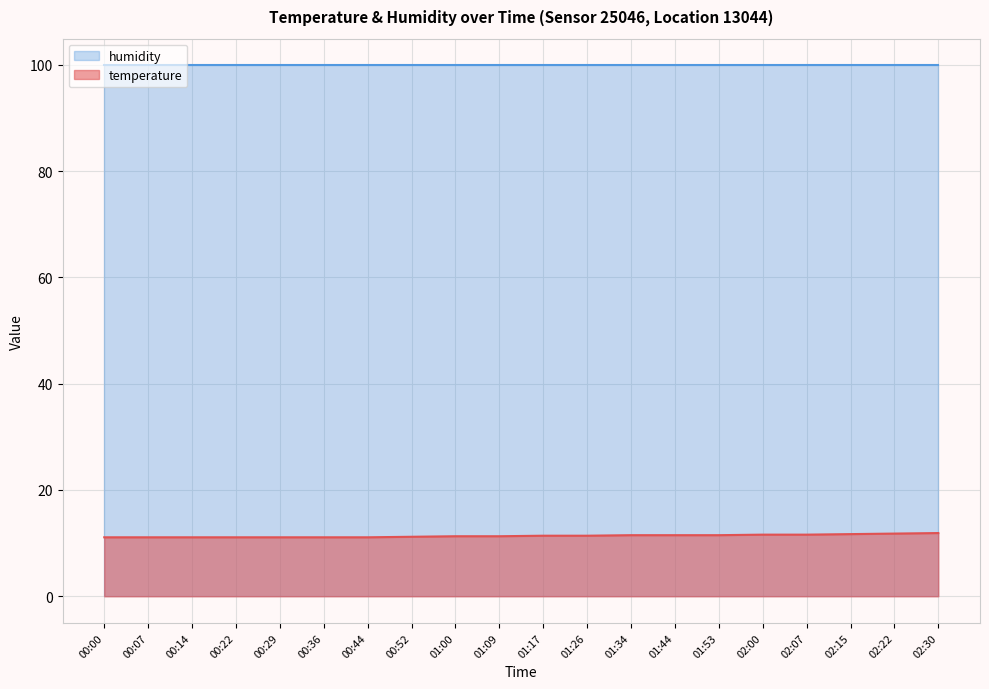

Rank the categories by value from highest to lowest.

02:30, 02:22, 02:15, 02:00, 02:07, 01:34, 01:44, 01:53, 01:17, 01:26, 01:00, 01:09, 00:52, 00:00, 00:07, 00:14, 00:22, 00:29, 00:36, 00:44